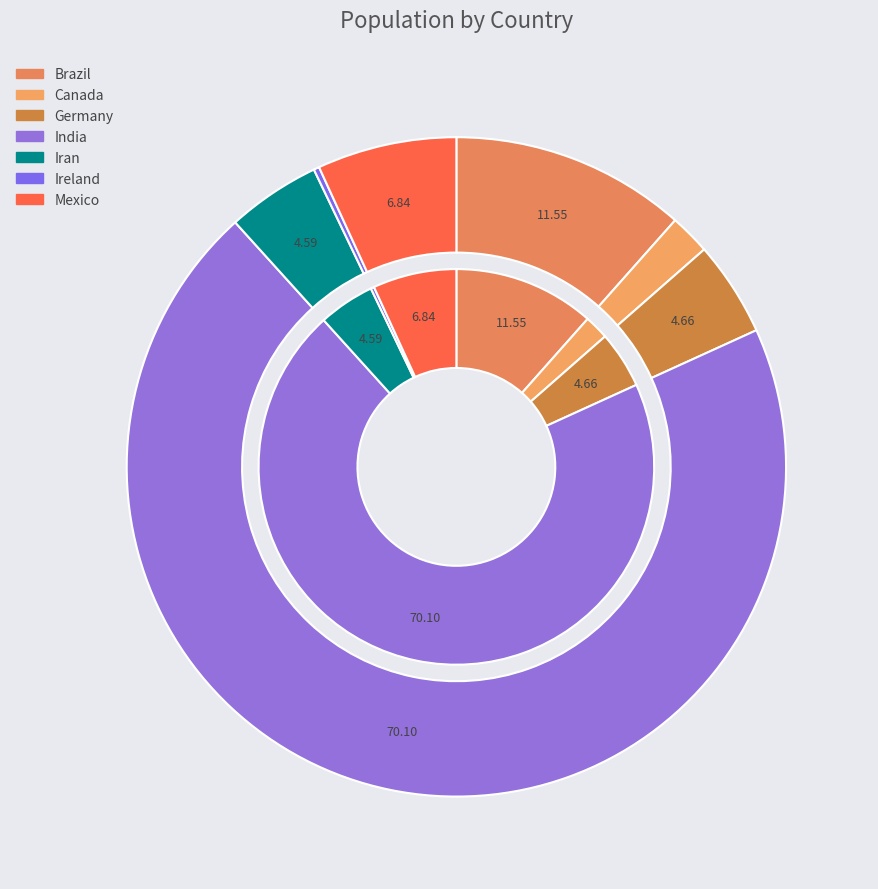

Count the number of slices in the pie.

7